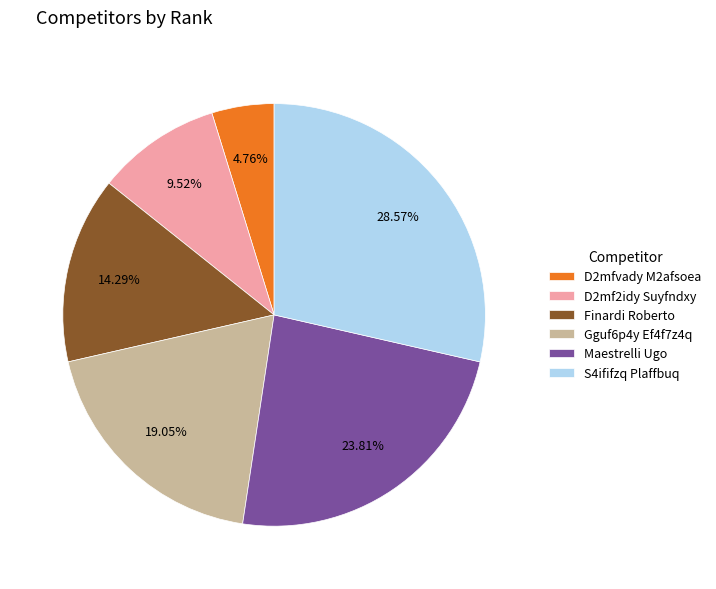

To the nearest percent, what percentage of the pie is D2mfvady M2afsoea?

5%